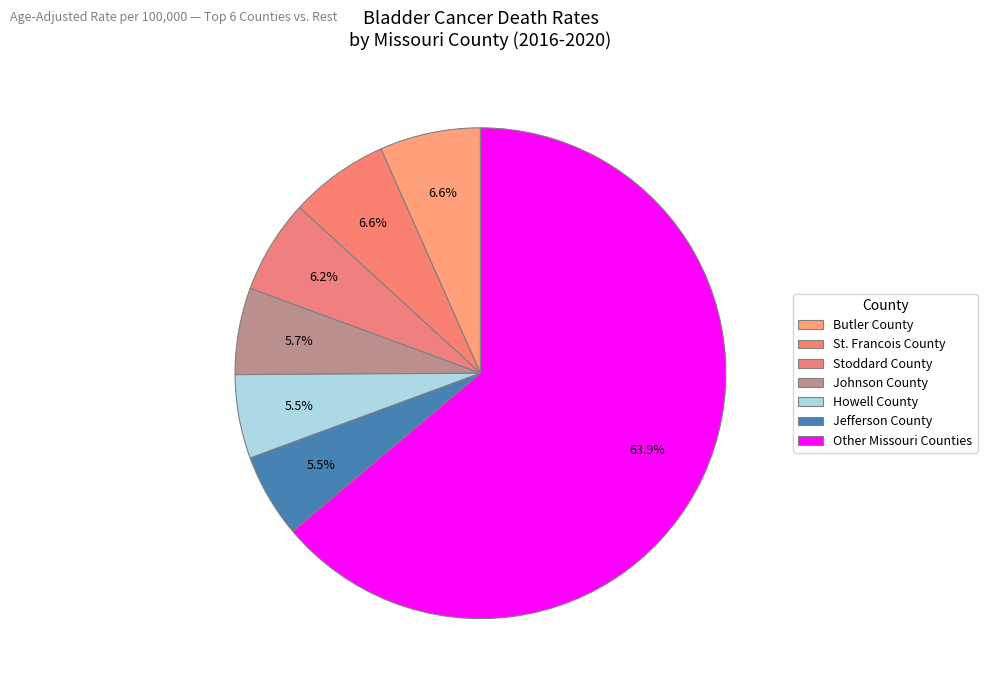

How many slices are in this pie chart?

7